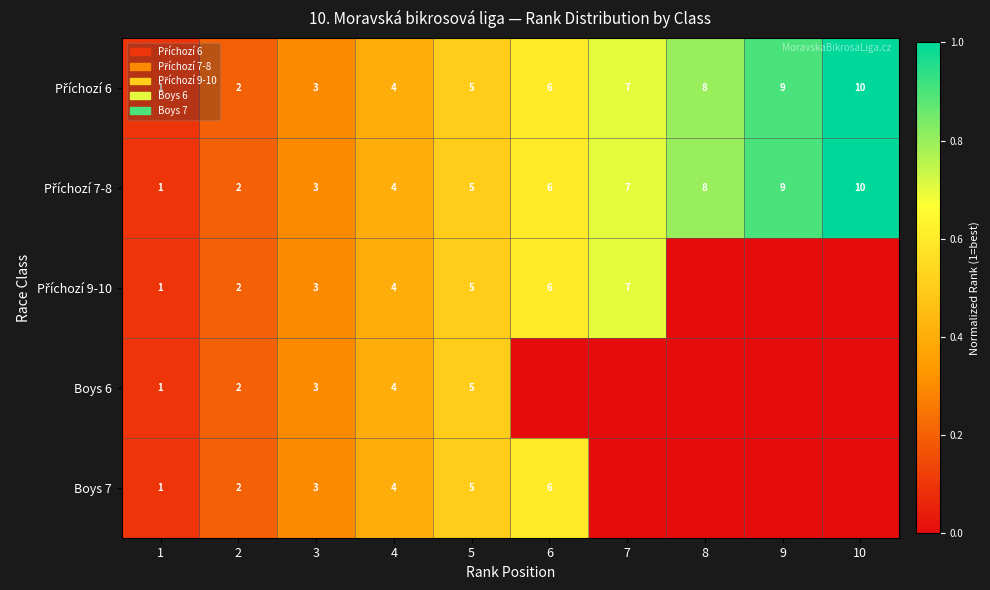

True or false: Boys 7 has a value of 6 at 4.

False